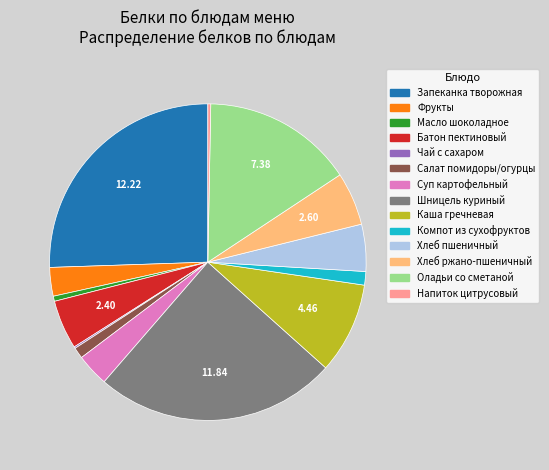

Is there a majority slice in this chart?

No